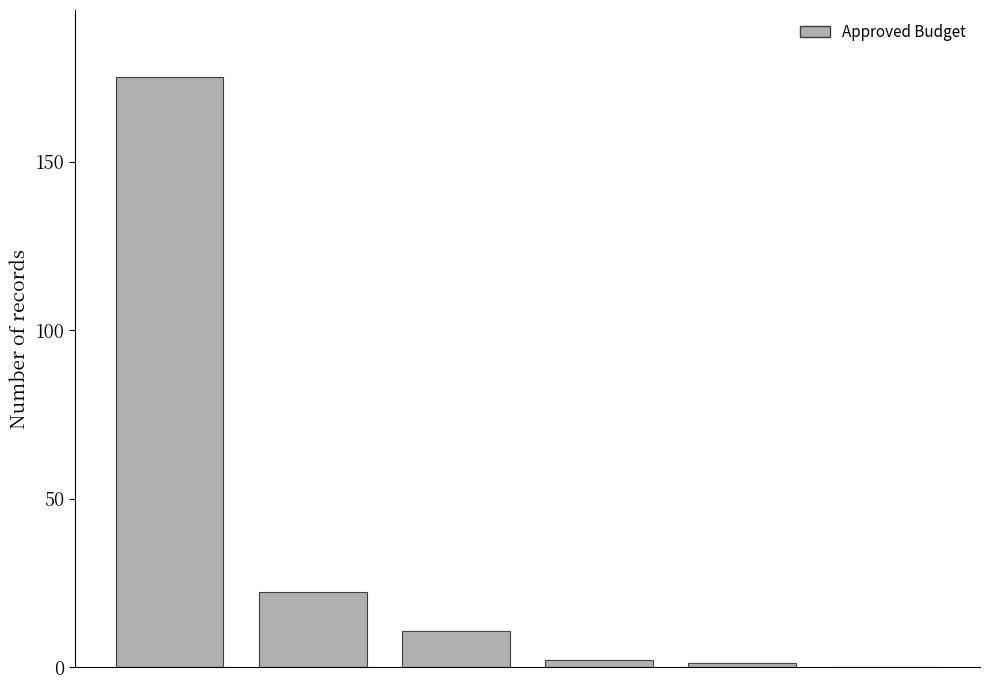

What is the maximum value shown in the chart?

175.0